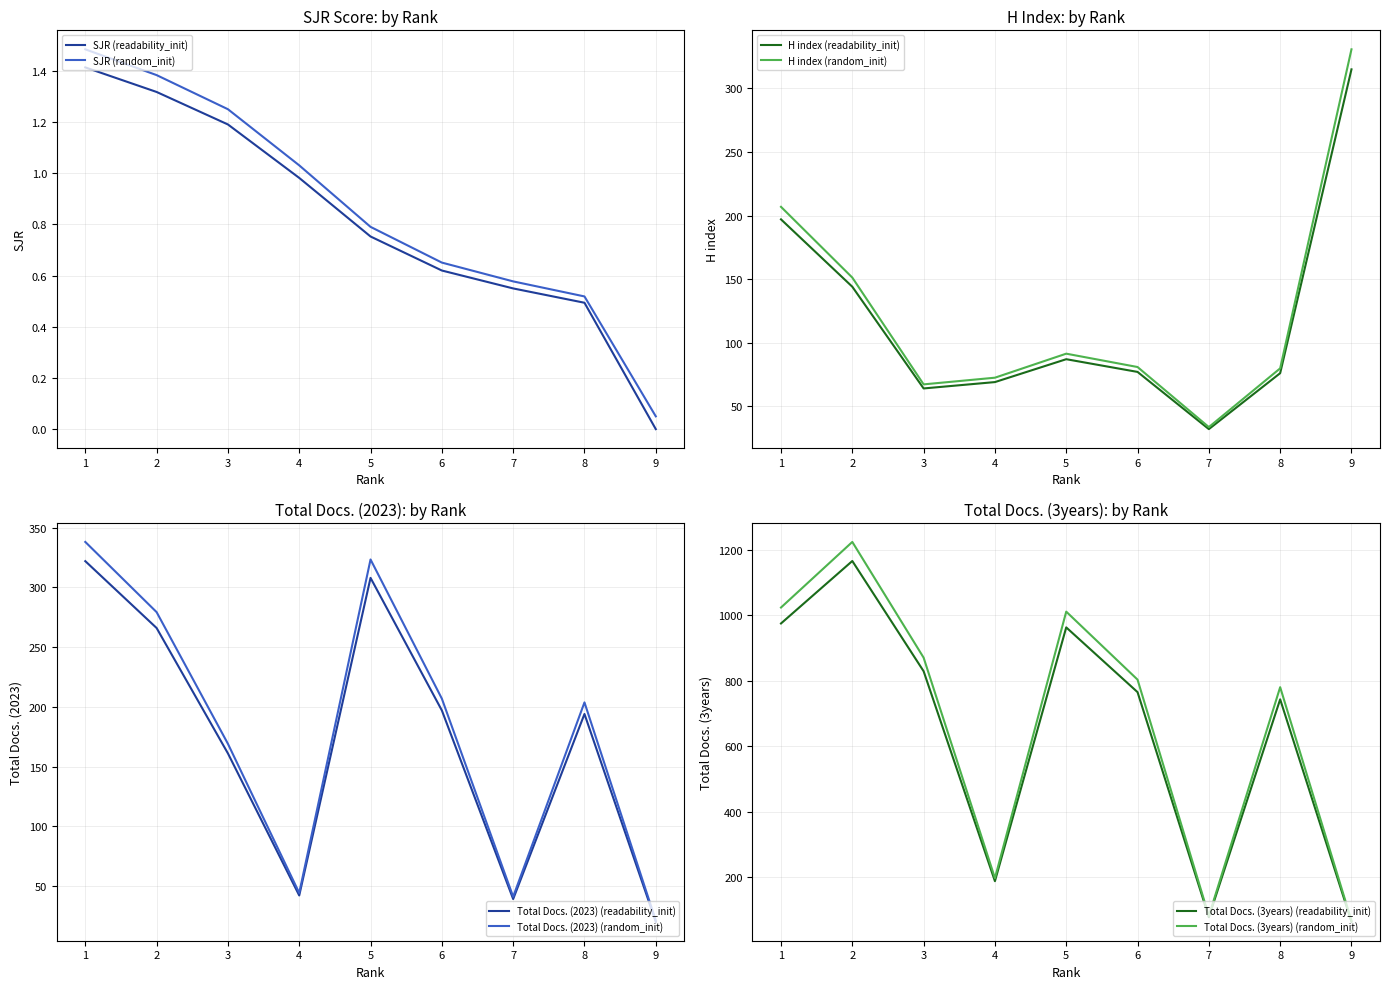

True or false: Total Docs. (3years) has a value of 534.7 at 6.

False